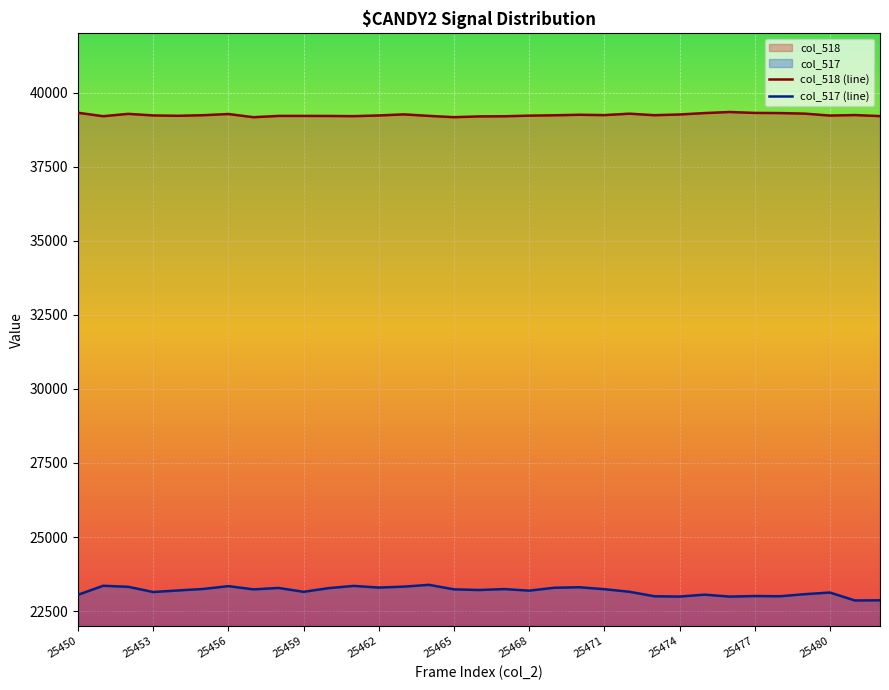

List the labels in order of col_518 value, largest first.

25476, 25450, 25477, 25475, 25478, 25479, 25472, 25452, 25456, 25463, 25474, 25470, 25481, 25471, 25455, 25473, 25469, 25453, 25462, 25480, 25468, 25454, 25464, 25458, 25459, 25460, 25482, 25461, 25451, 25467, 25466, 25465, 25457